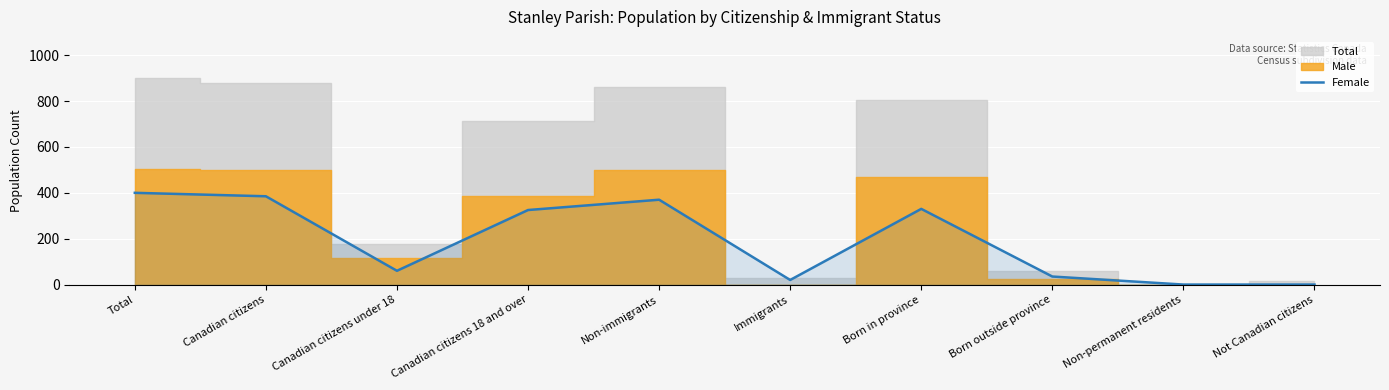

What is the label of the 9th point from the right?

Canadian citizens